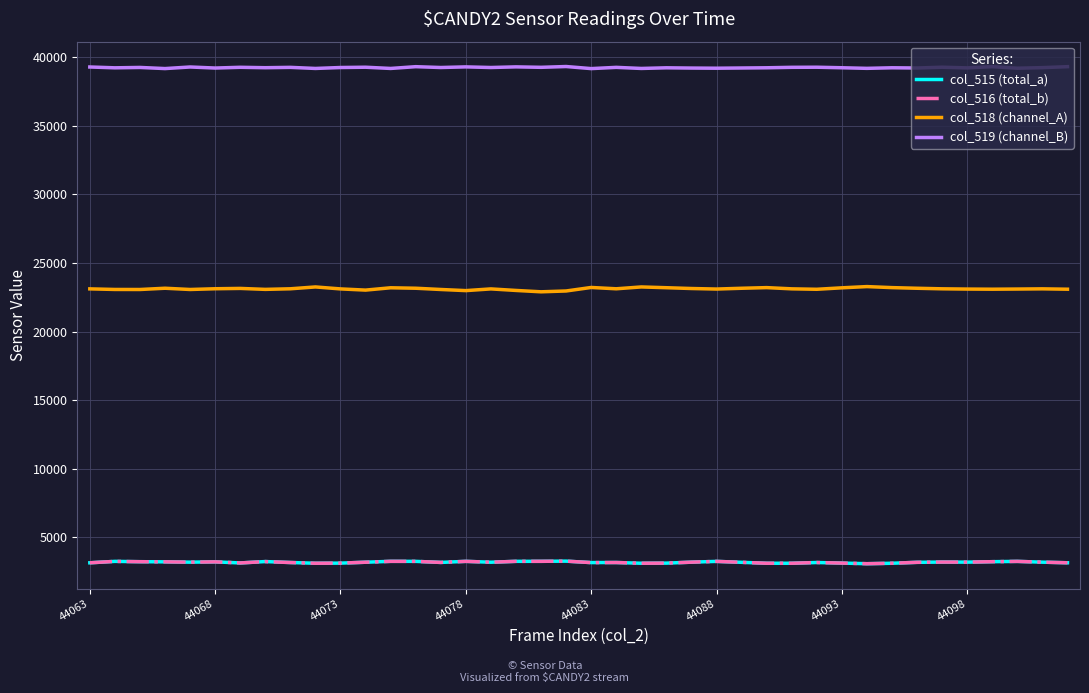

Which series has the largest range (max minus min)?

col_518 (channel_A)